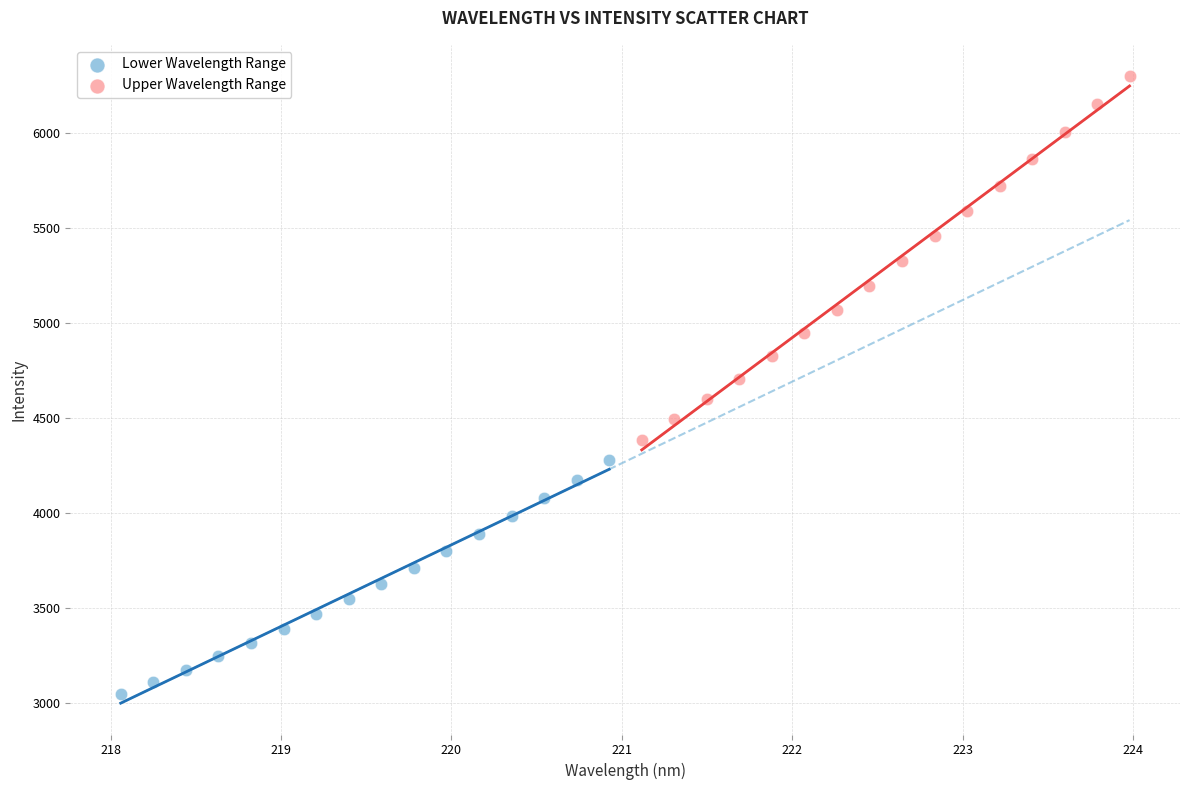

Which series has the largest Y range (max minus min)?

Upper Wavelength Range